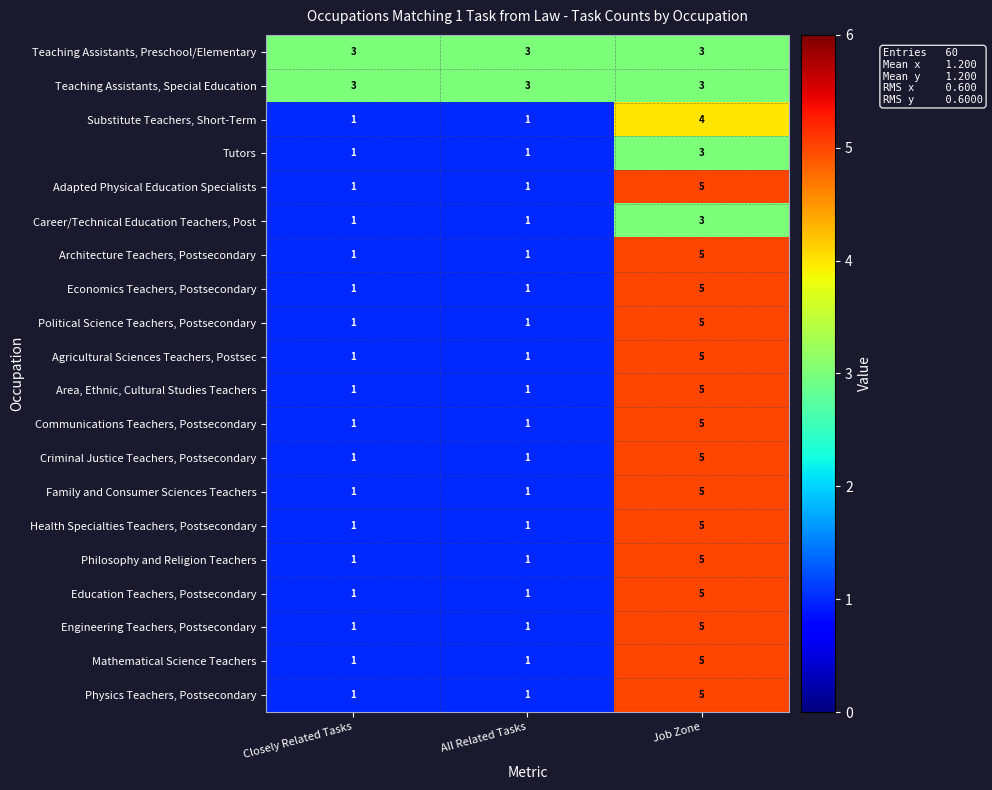

True or false: Teaching Assistants, Special Education has a value of 5 at Closely Related Tasks.

False